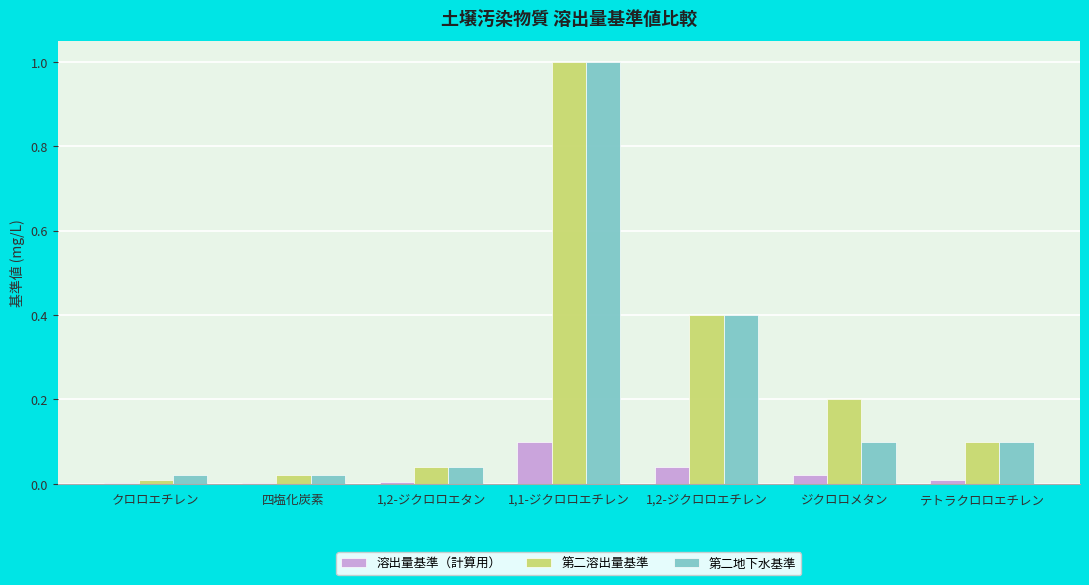

The value of 溶出量基準（計算用） at 1,2-ジクロロエチレン is 0.0. True or false?

True